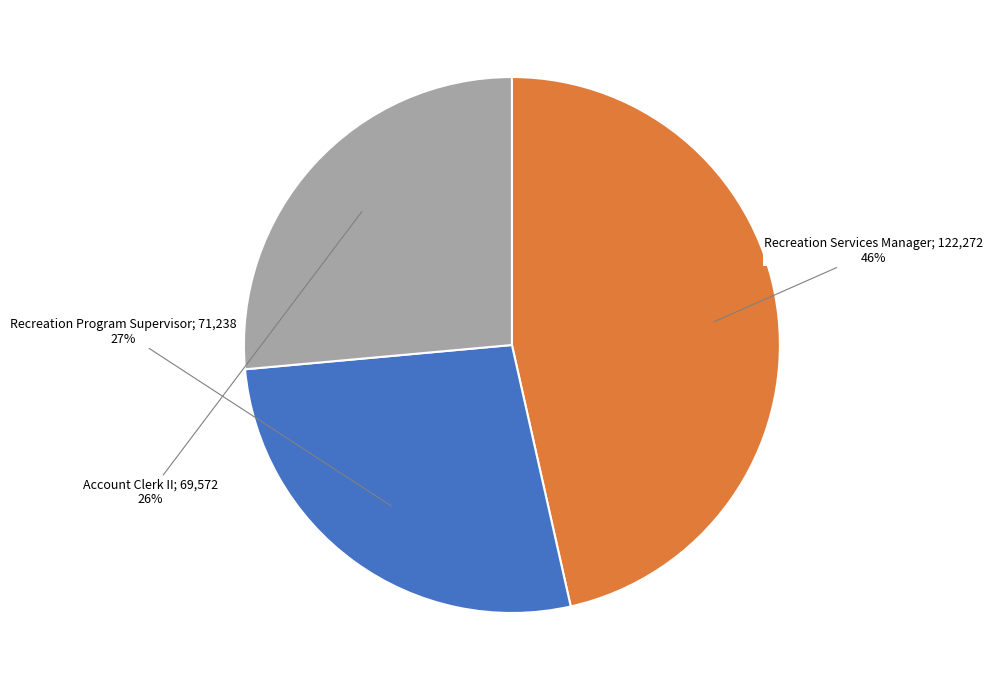

Is there any slice that represents more than half of the pie?

No